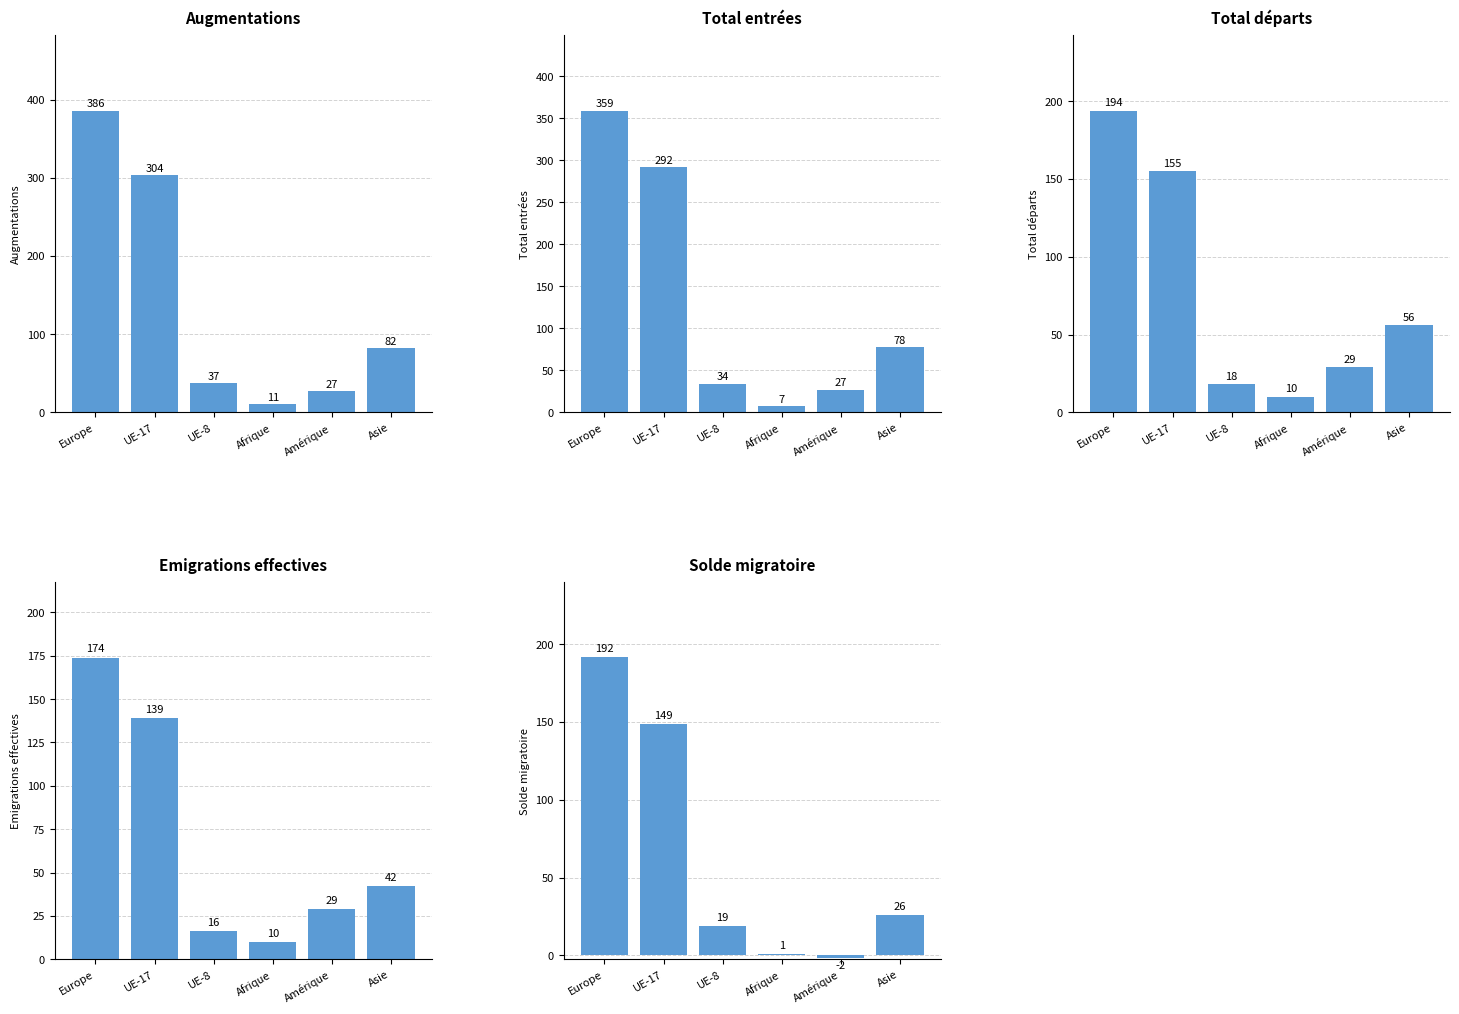

What are all the series names shown in the legend?

Augmentations, Total entrées, Total départs, Emigrations effectives, Solde migratoire